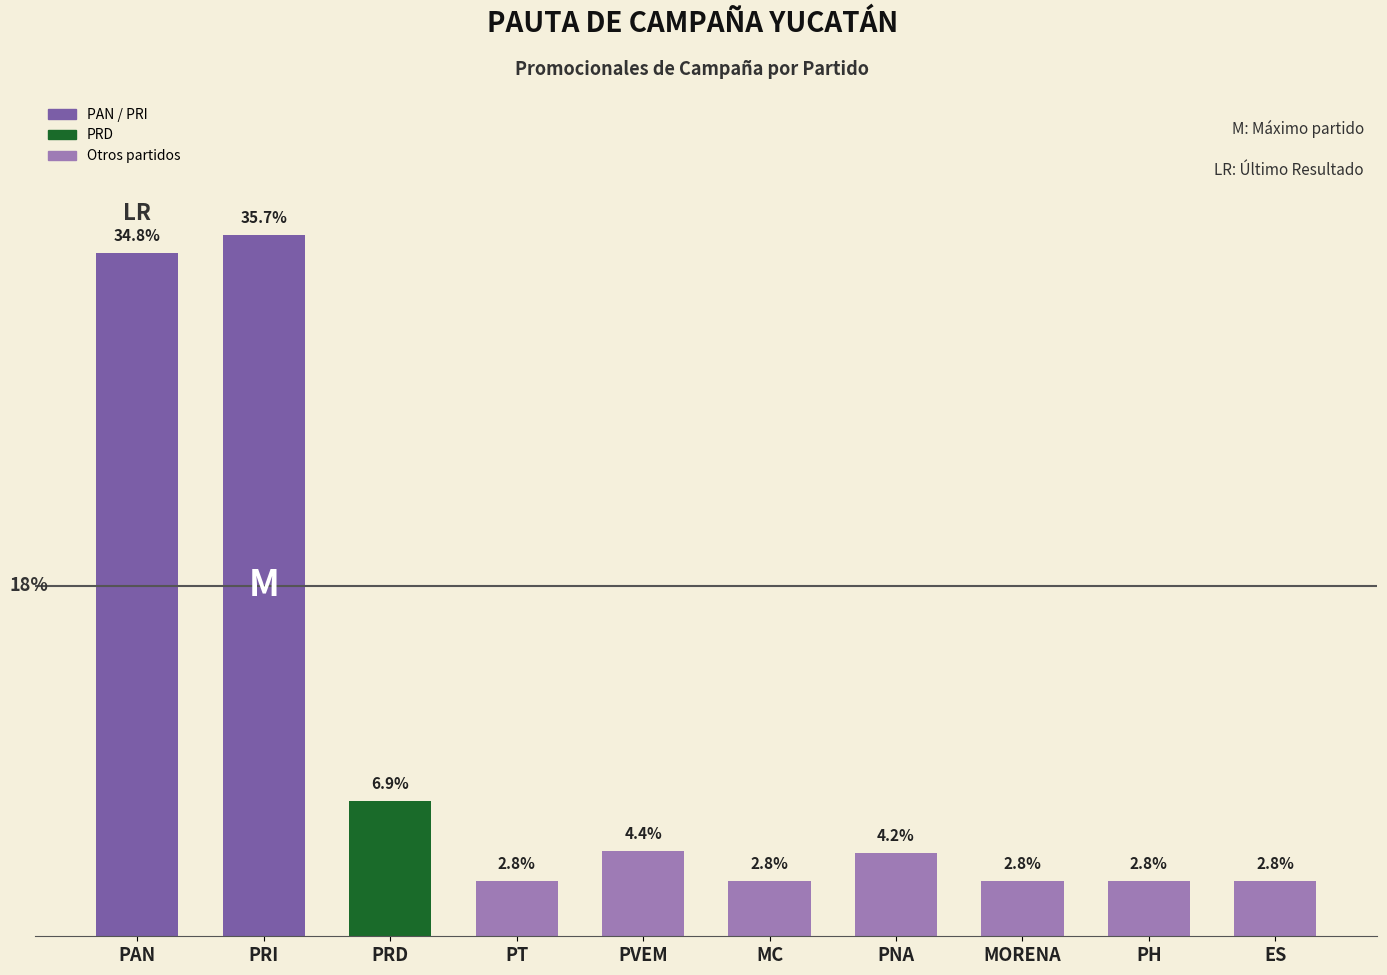

Does the chart contain any negative values?

No